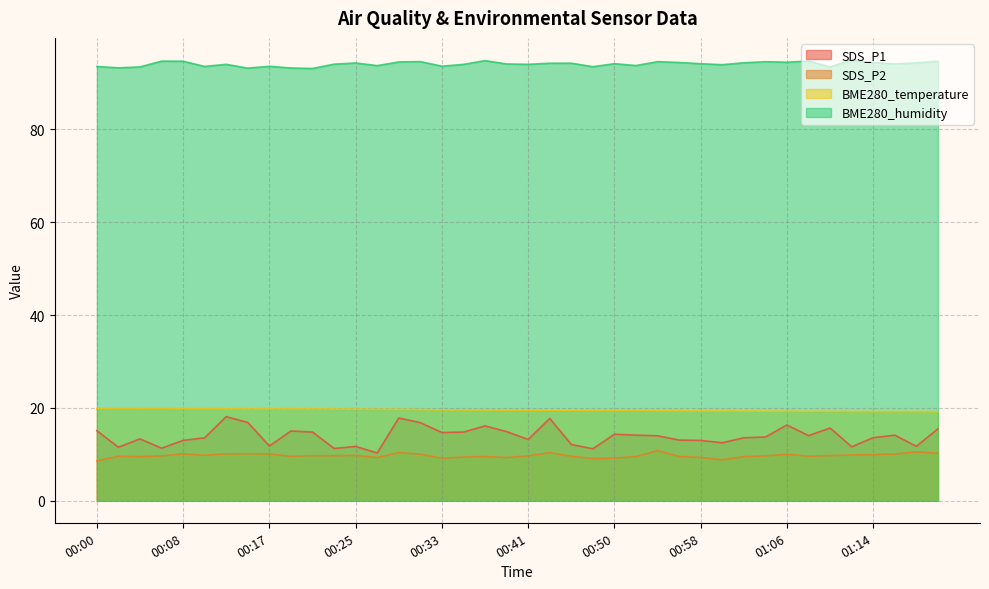

The BME280_temperature series shows 19.3 at 01:10. True or false?

True